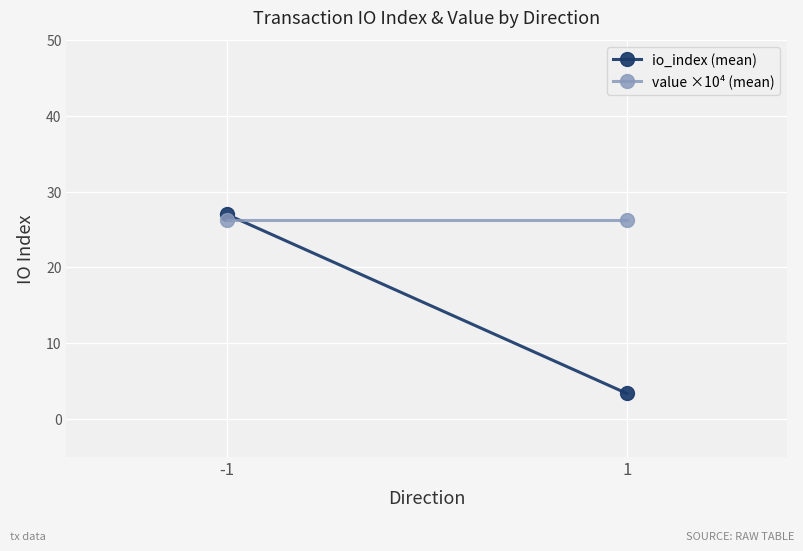

Reading left to right, list all the values displayed in this chart.

io_index (mean): 27.0	3.3
value ×10⁴ (mean): 26.2	26.2